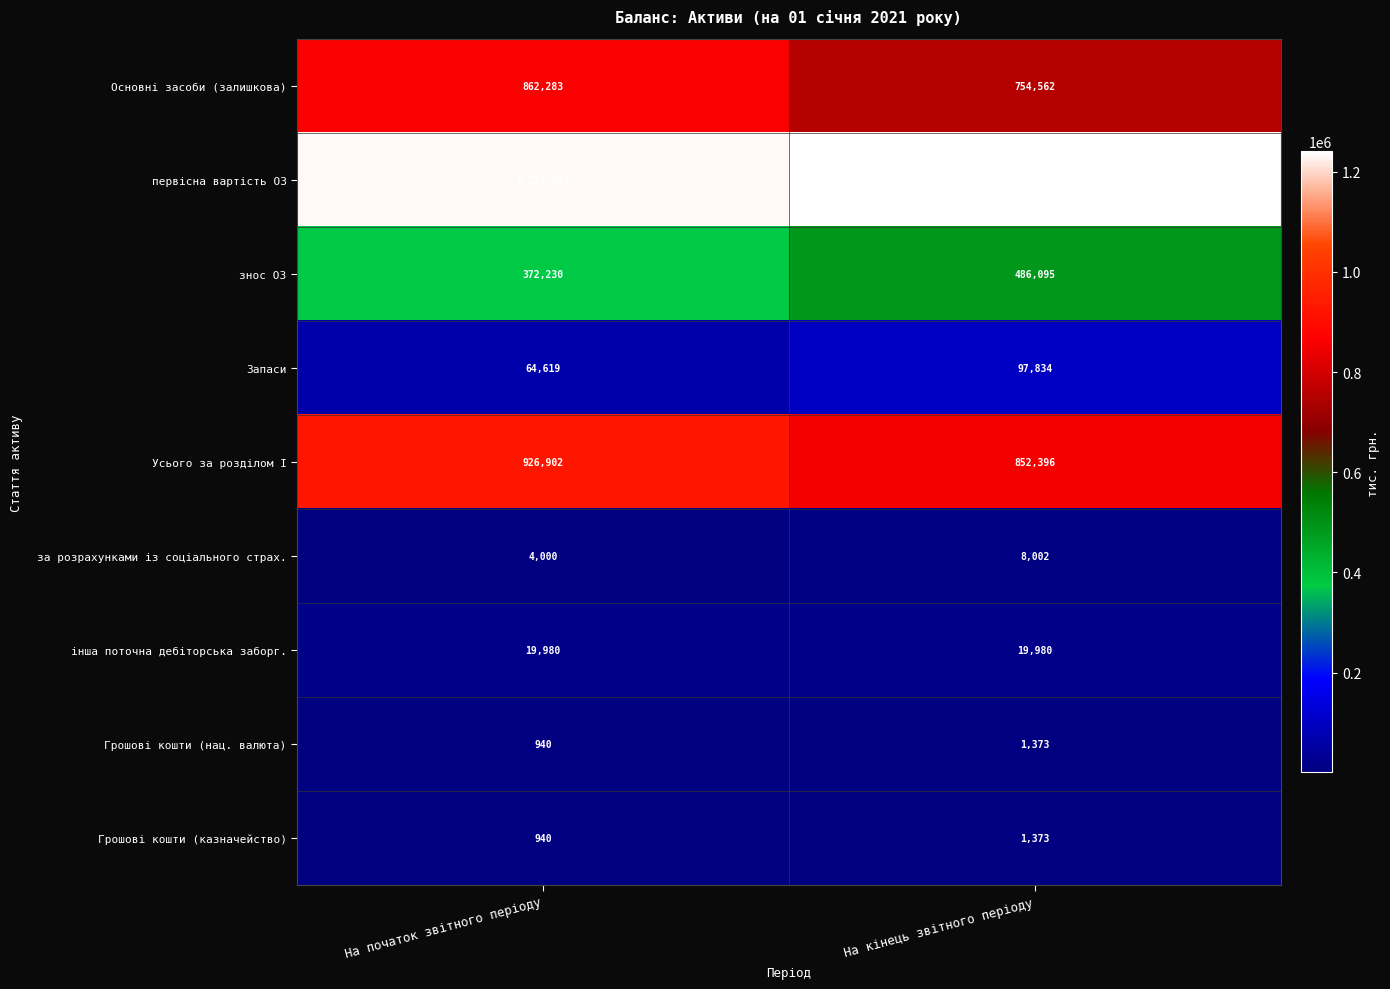

At how many categories does at least one series exceed 578768?

2